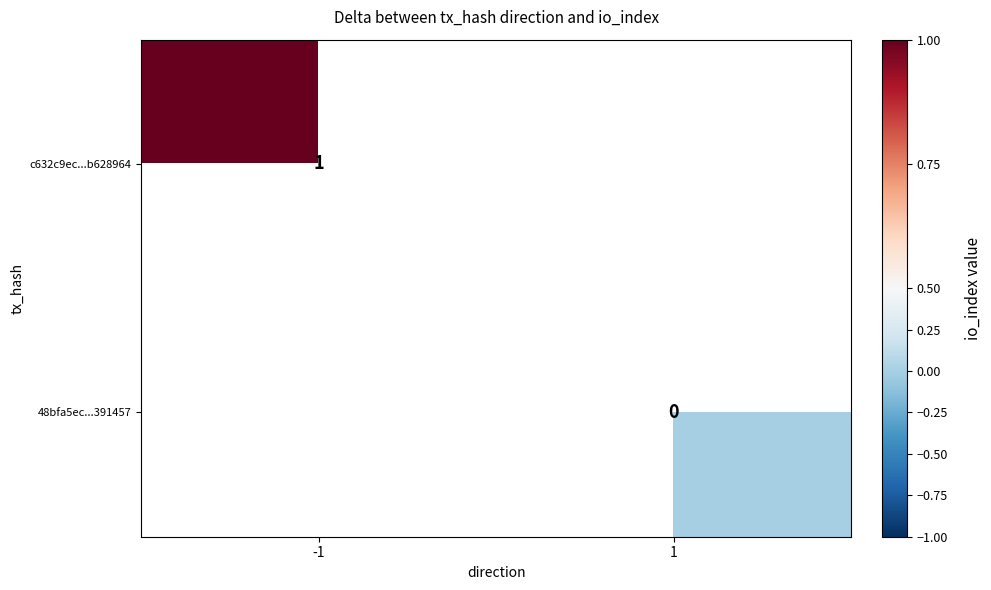

The value of c632c9ec...b628964 at -1 is 1. True or false?

True